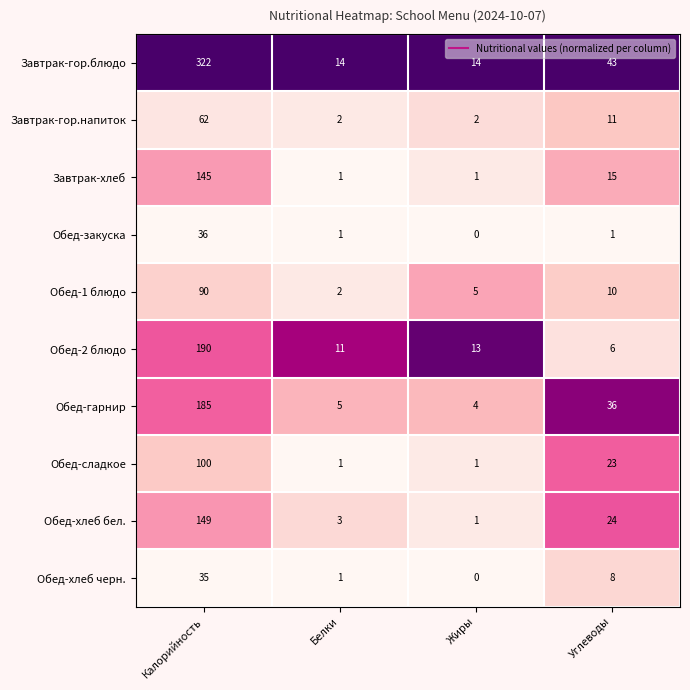

What is the sum of all Завтрак-гор.напиток values?

77